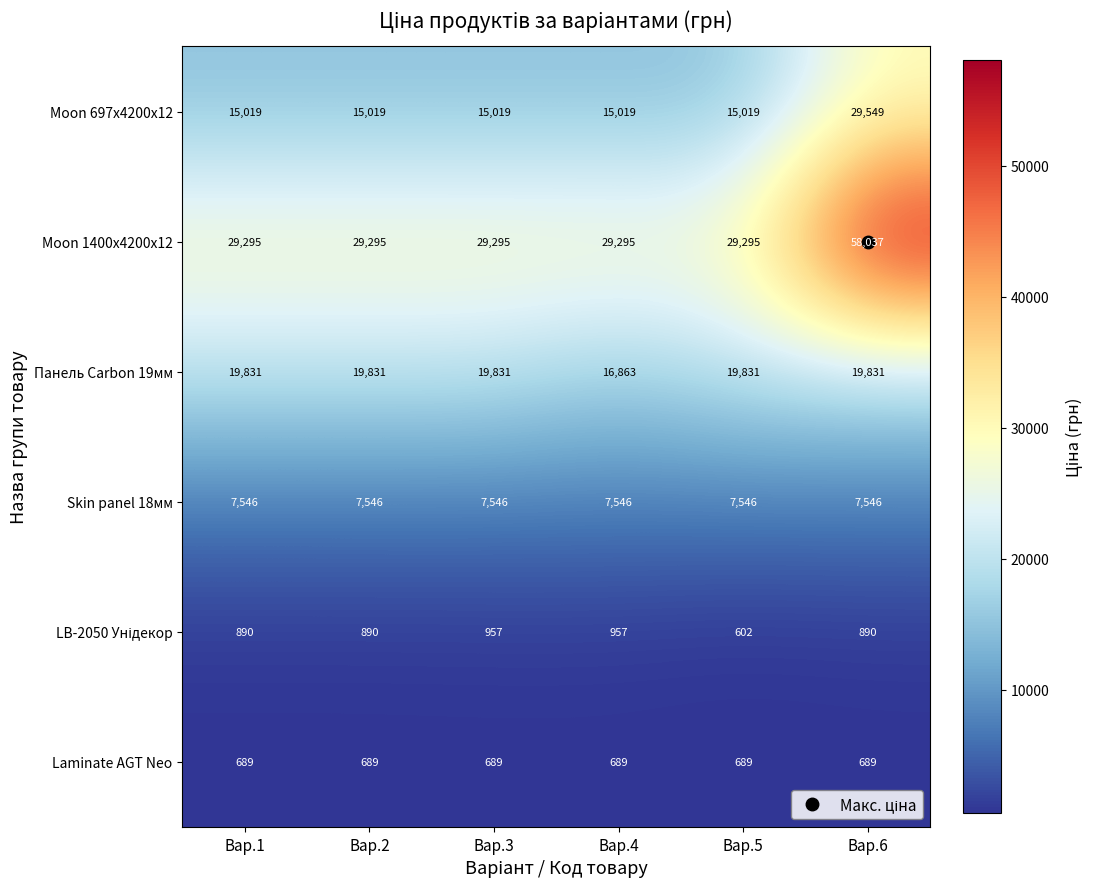

What is the approximate value of Skin panel 18мм at Вар.5?

7546